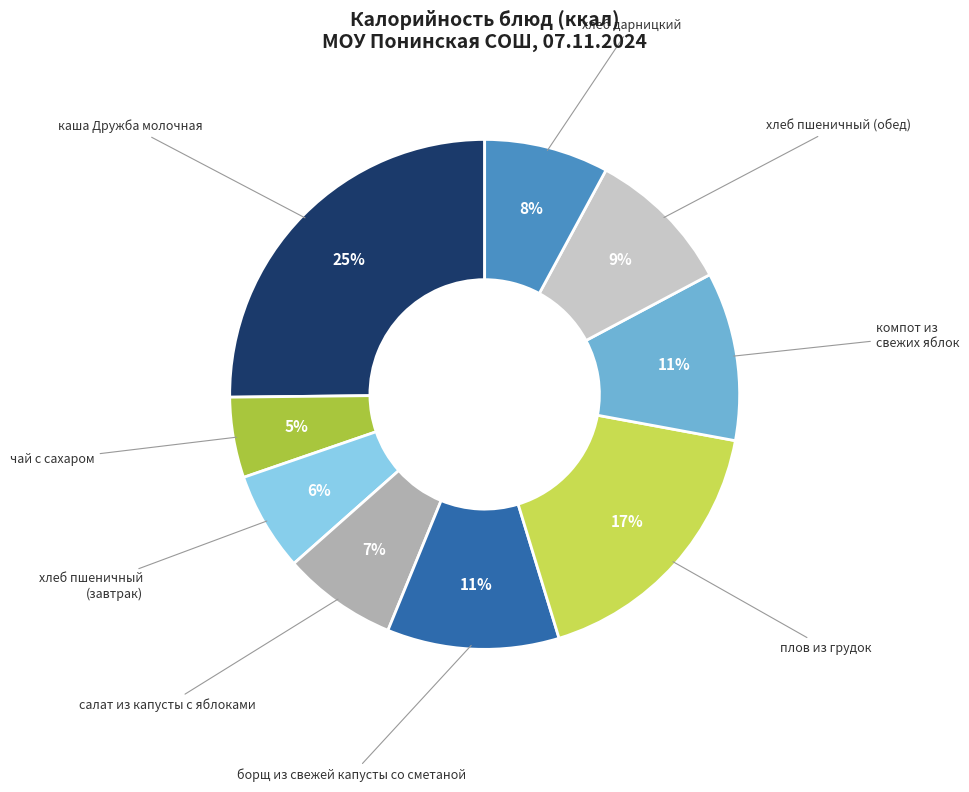

Which slice is the smallest?

чай с сахаром